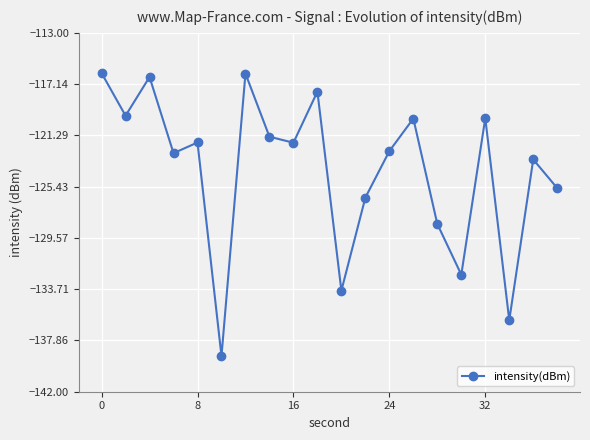

How many points are lower than both their immediate neighbors (excluding endpoints)?

7